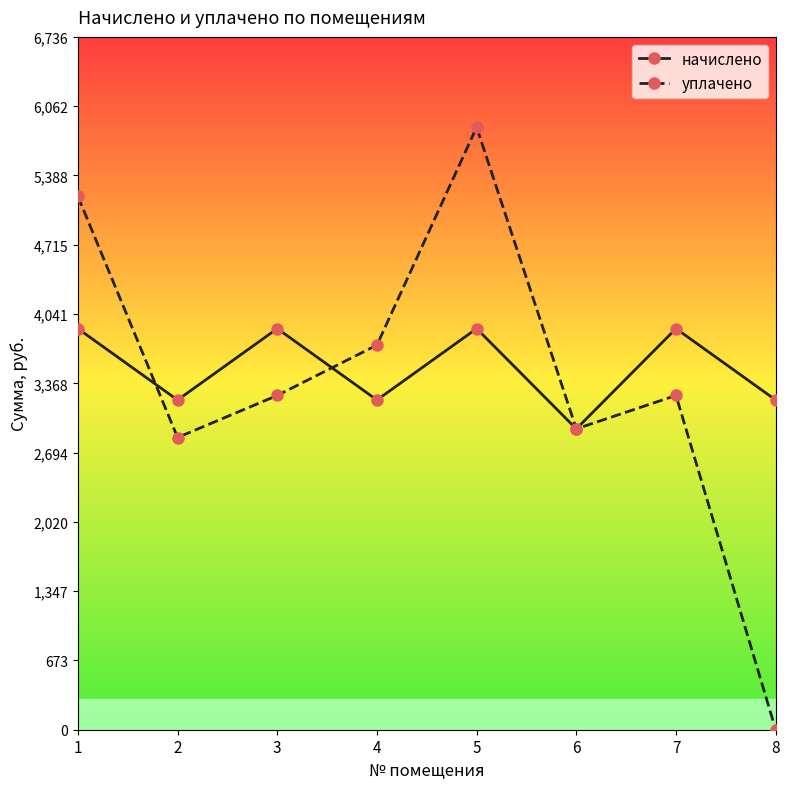

What is the maximum value for начислено?

3900.0